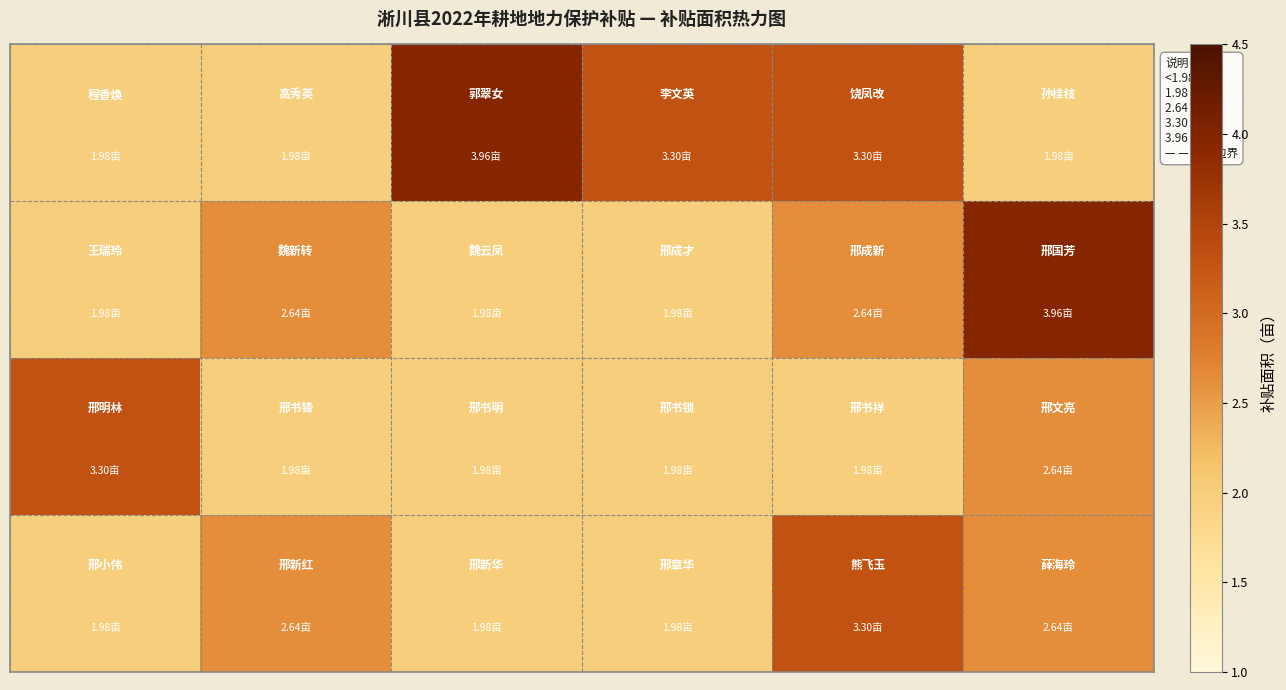

How many distinct data groups are displayed?

4